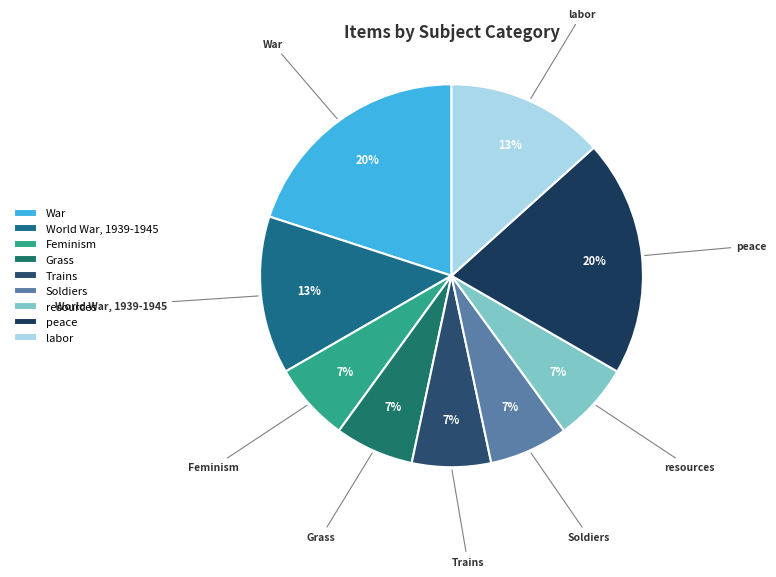

Do Soldiers and labor together represent more than half of the pie?

No